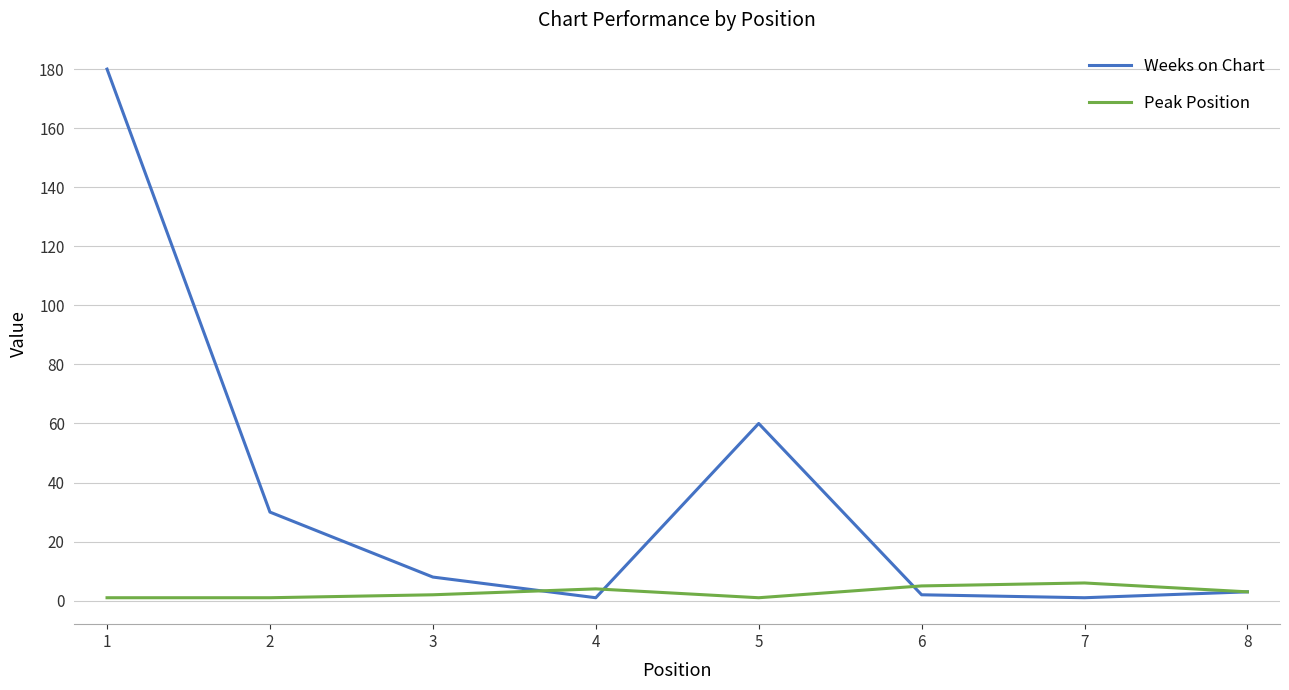

True or false: Peak Position has a value of 6 at 7.

True